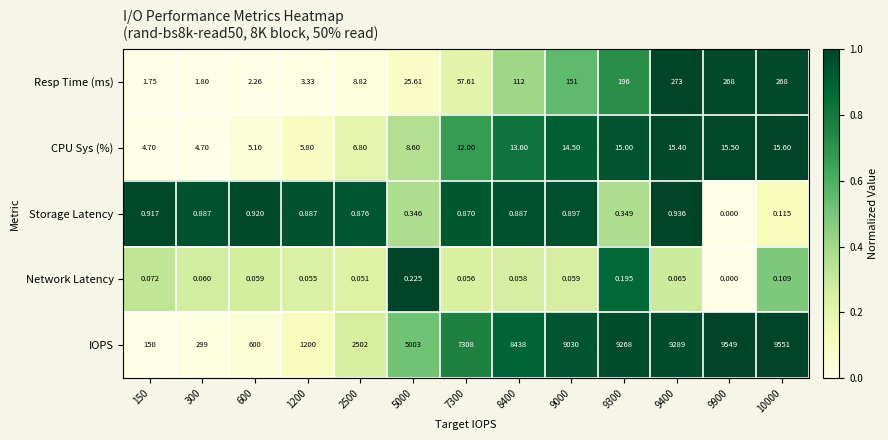

Which series has the largest total across all categories?

IOPS